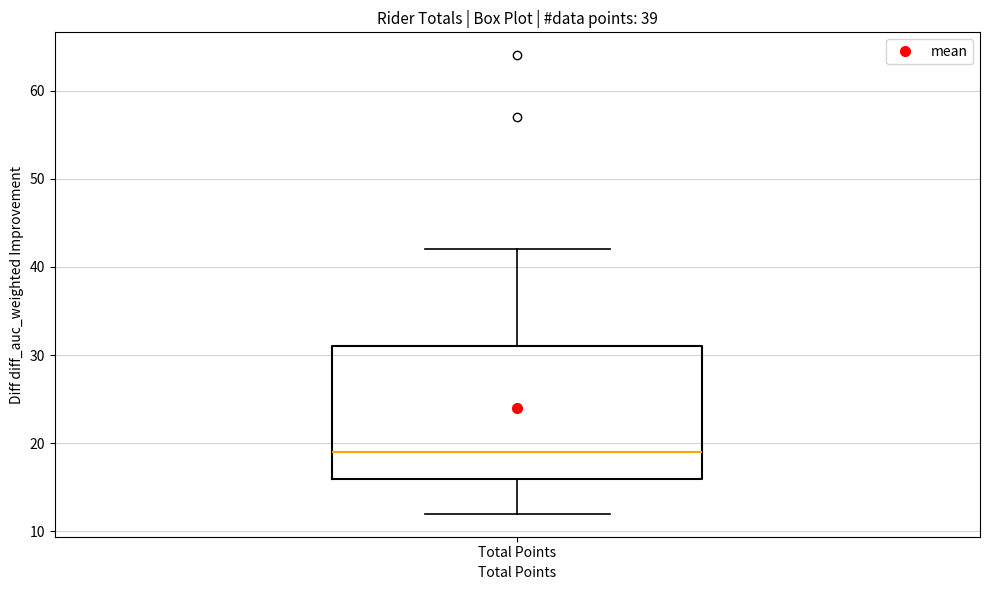

Read this box plot against the y-axis: the position of the median line, the range covered by the box, and the ends of both whiskers. The values are not printed on the chart, so give them approximately, as read against the axis.

median 19, box 16 to 31, whiskers 12 to 42